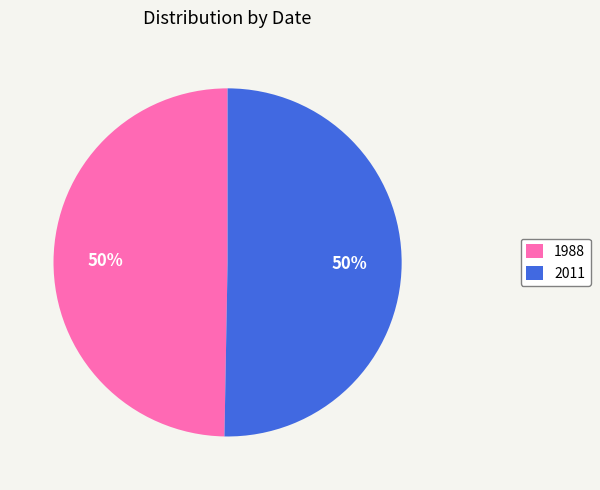

Do 2011 and 1988 together represent more than half of the pie?

Yes